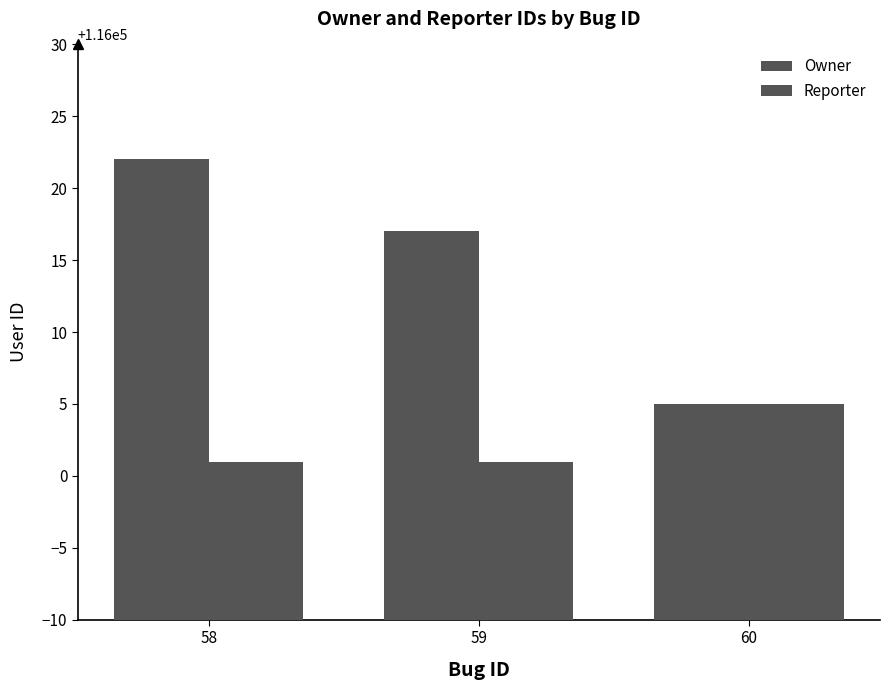

How many categories are shown in the chart?

3